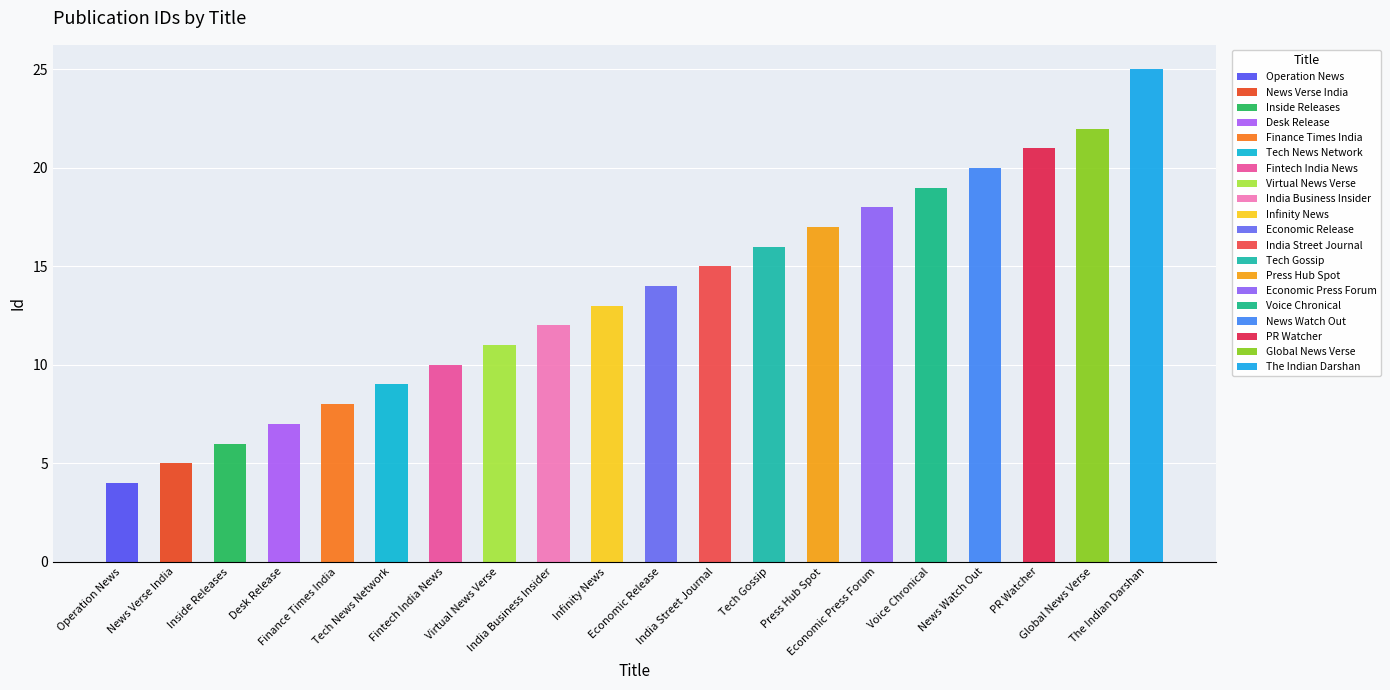

List the labels in order of value, largest first.

The Indian Darshan, Global News Verse, PR Watcher, News Watch Out, Voice Chronical, Economic Press Forum, Press Hub Spot, Tech Gossip, India Street Journal, Economic Release, Infinity News, India Business Insider, Virtual News Verse, Fintech India News, Tech News Network, Finance Times India, Desk Release, Inside Releases, News Verse India, Operation News